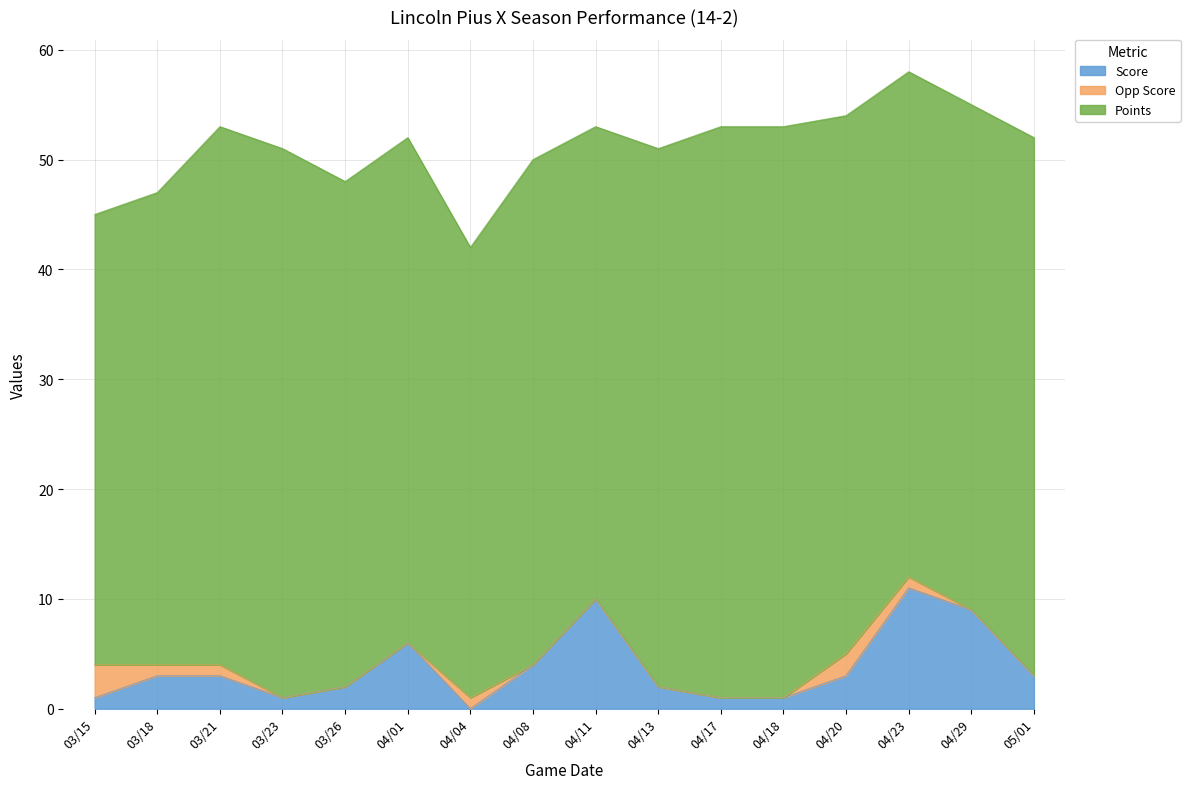

Rank the categories by Score value from highest to lowest.

04/23, 04/11, 04/29, 04/01, 04/08, 03/18, 03/21, 04/20, 05/01, 03/26, 04/13, 03/15, 03/23, 04/17, 04/18, 04/04